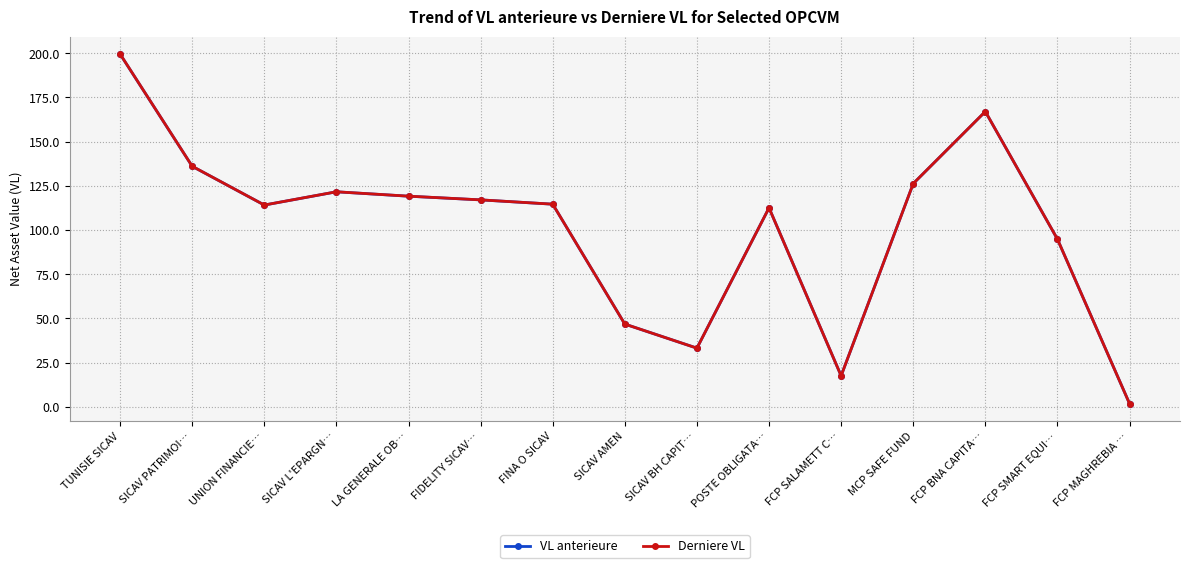

What position from the right is FINA O SICAV?

9